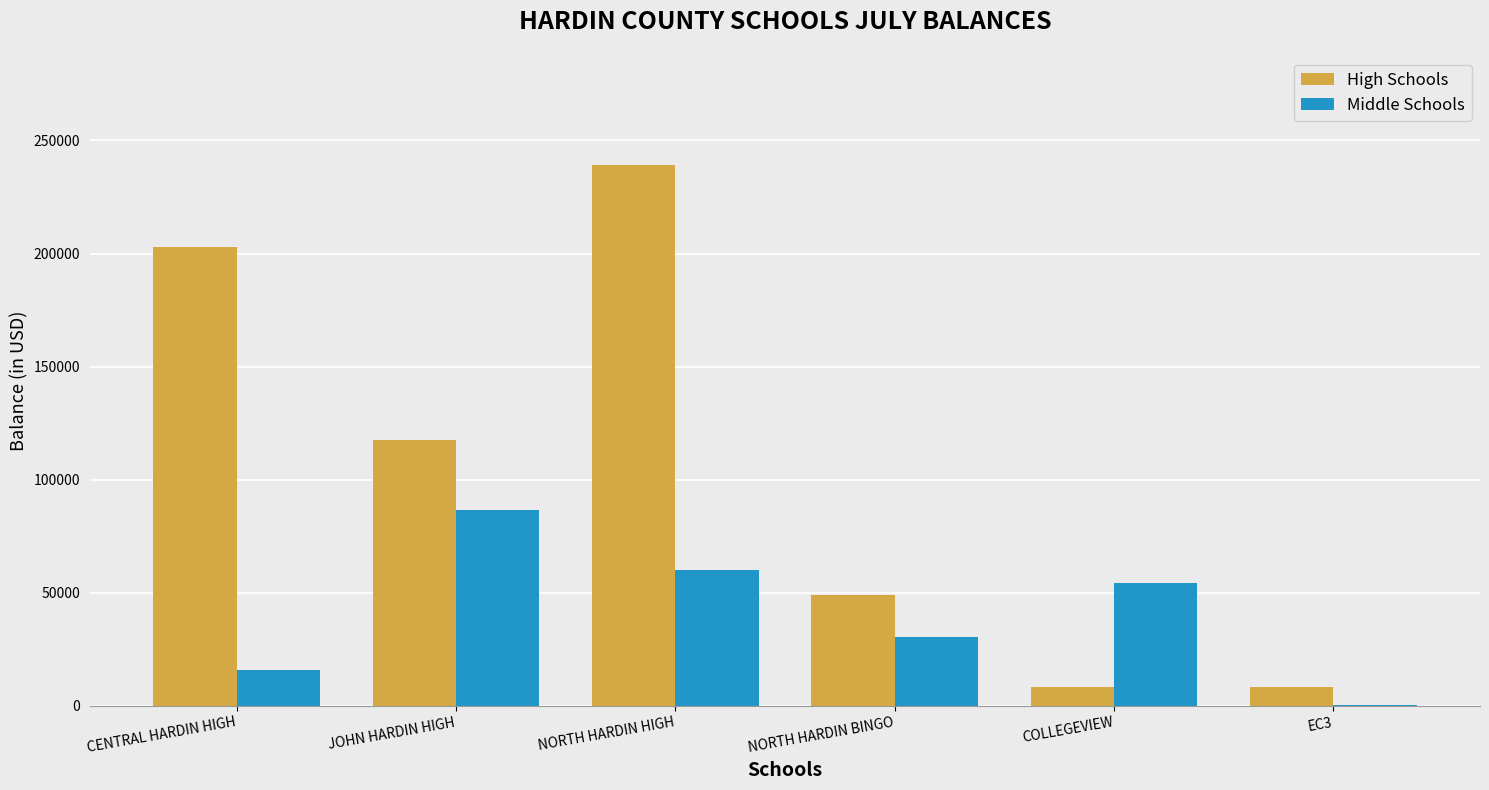

What is the greatest value displayed?

239179.3